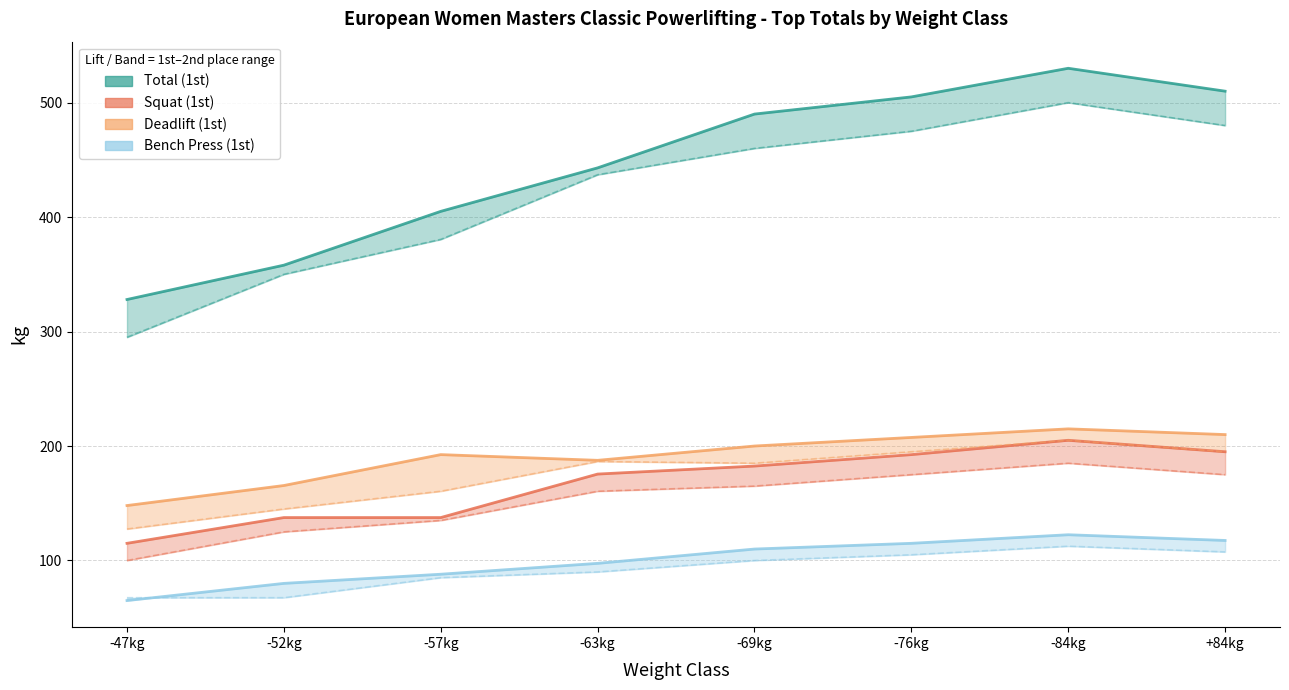

True or false: SQ (1st place) has more than 1 points higher than both neighbors.

False